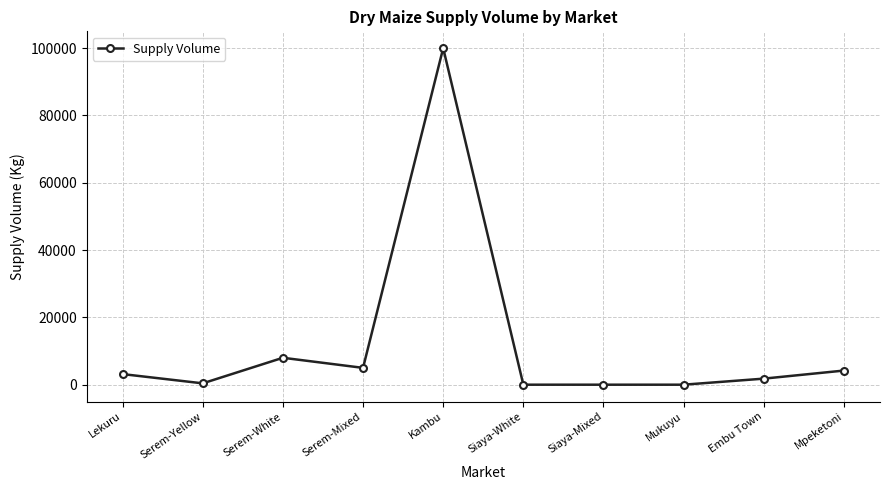

What is the greatest value displayed?

100000